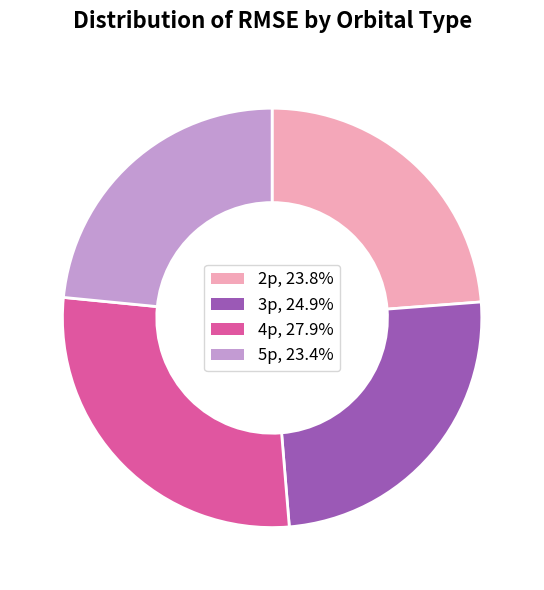

Do 3p and 5p together represent more than half of the pie?

No